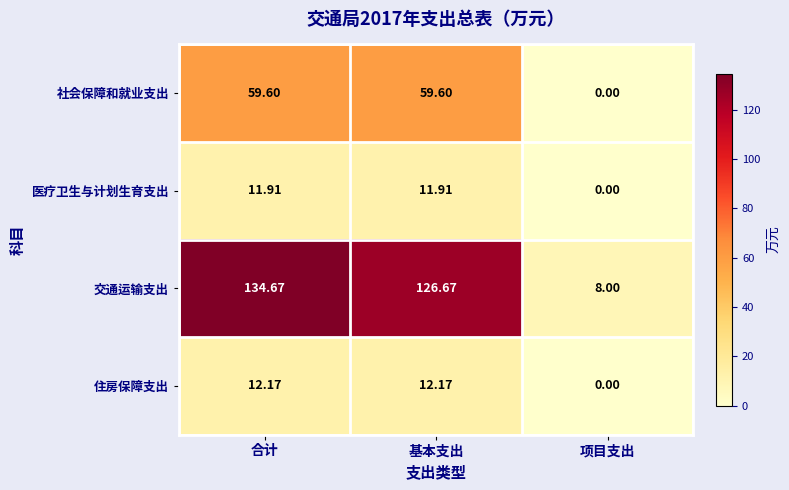

Which series has the largest total across all categories?

交通运输支出